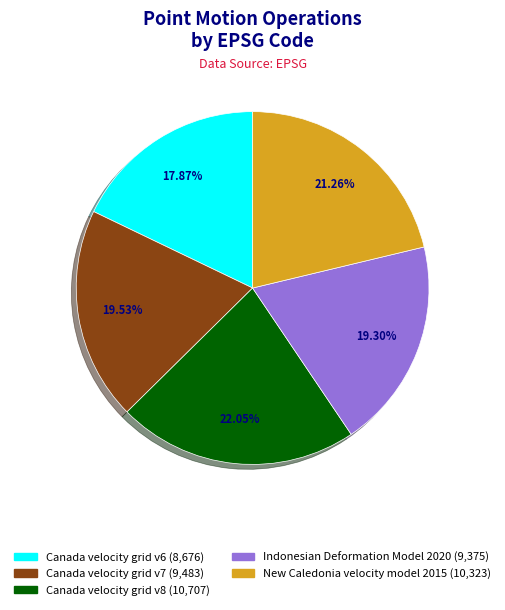

Is there any slice that represents more than half of the pie?

No